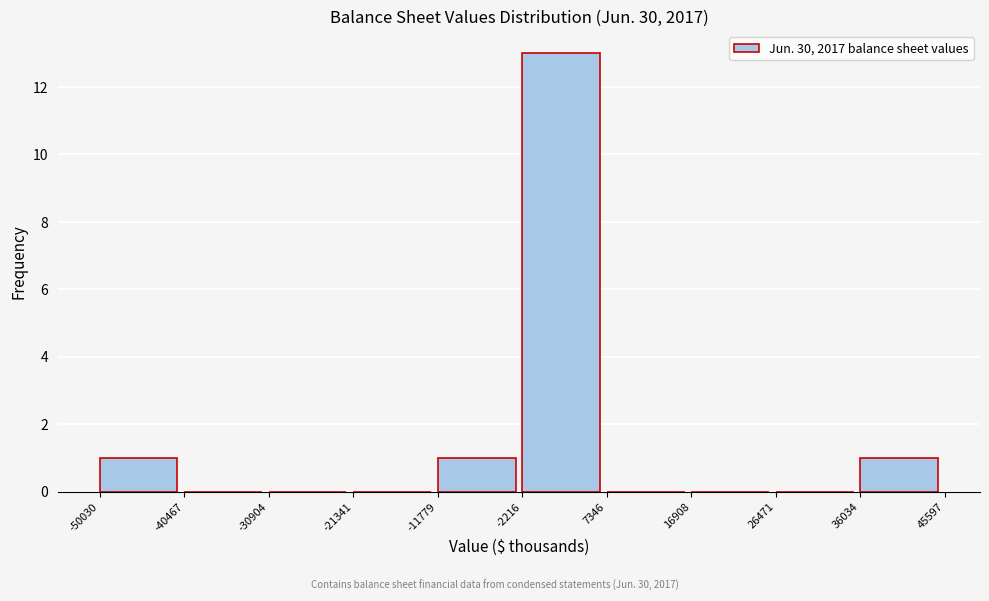

What is the height of the bar covering -50030 to -40467 on the x-axis? The values are not printed on the chart, so give them approximately, as read against the axis.

1